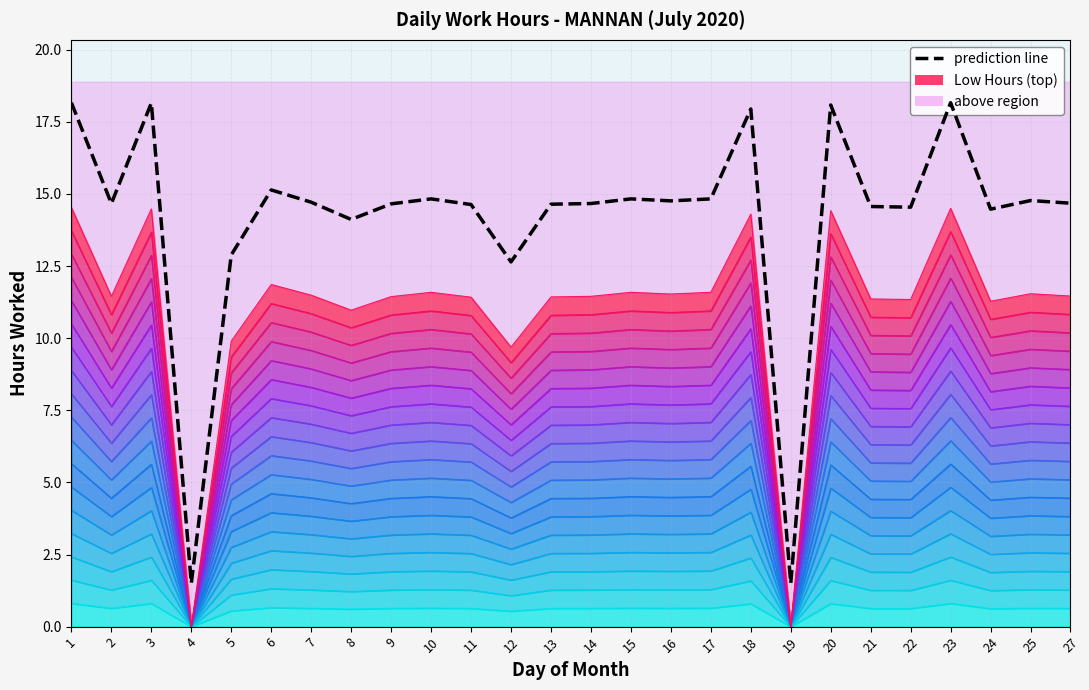

What is the change in value from 1 to 4?

-2.4